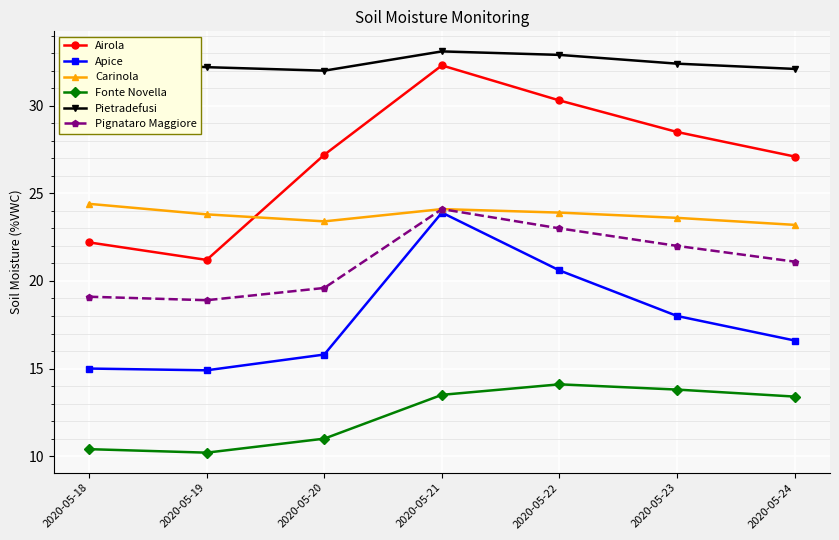

At which label does Airola first exceed 27?

2020-05-20